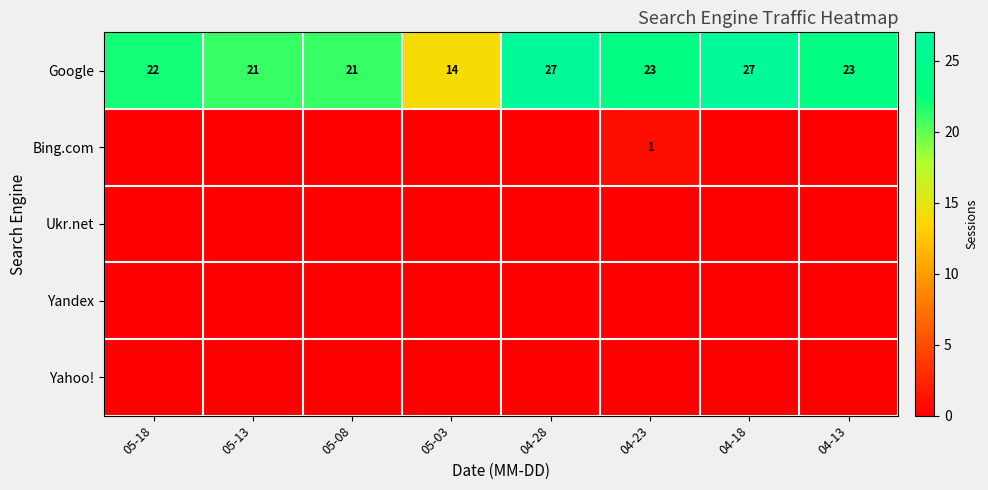

What is the maximum value shown in the chart?

27